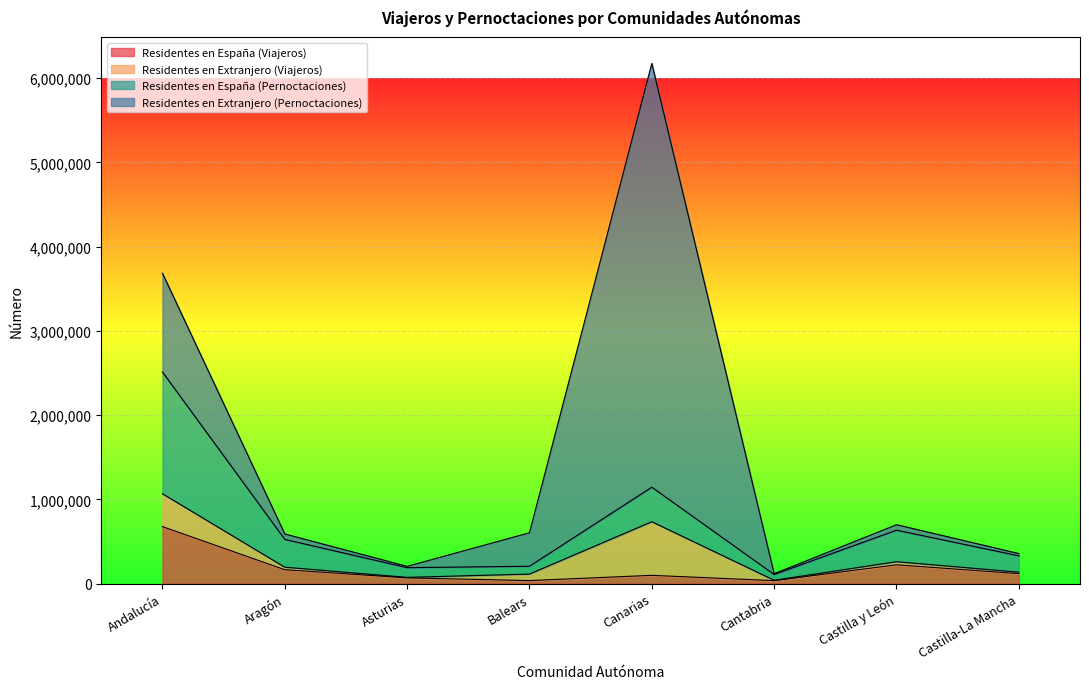

Where is the first local maximum for Residentes en España (Pernoctaciones)?

Canarias